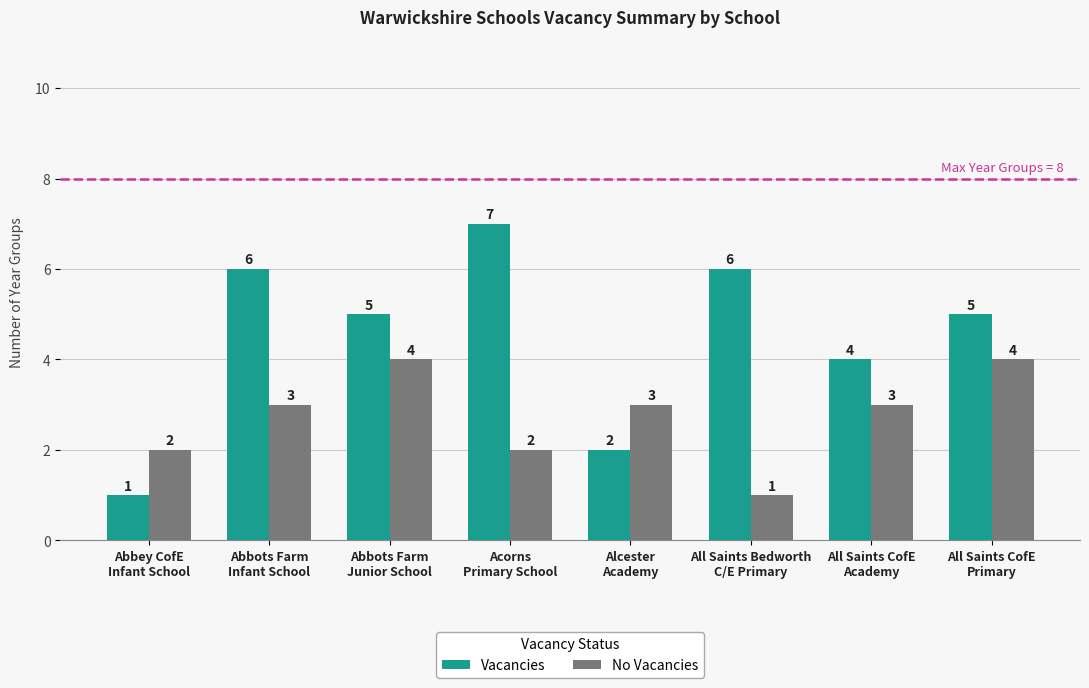

What are all the series names shown in the legend?

Vacancies, No Vacancies